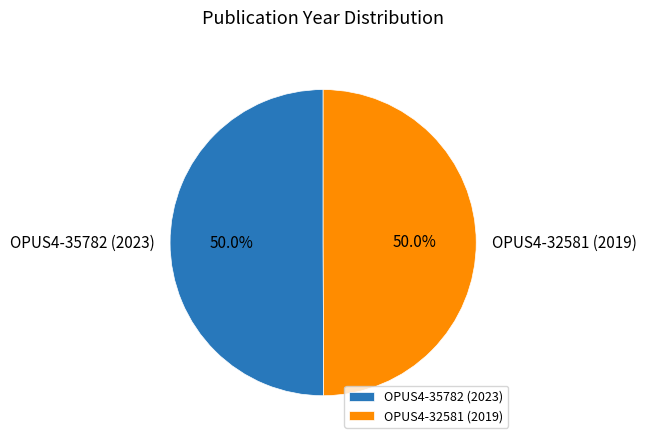

Do OPUS4-32581 (2019) and OPUS4-35782 (2023) together represent more than half of the pie?

Yes